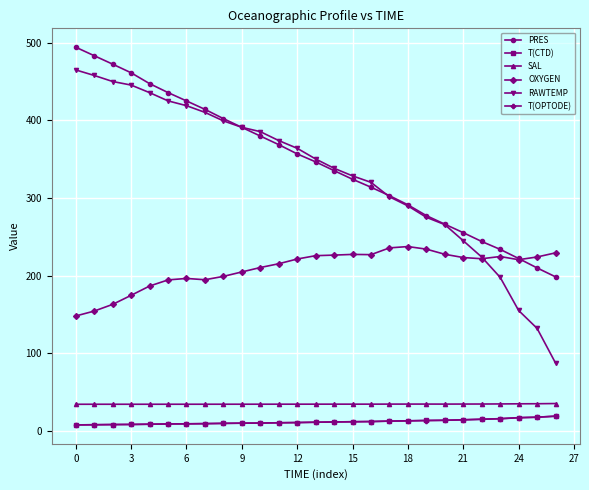

What is the sum of all T(OPTODE) values?

308.1